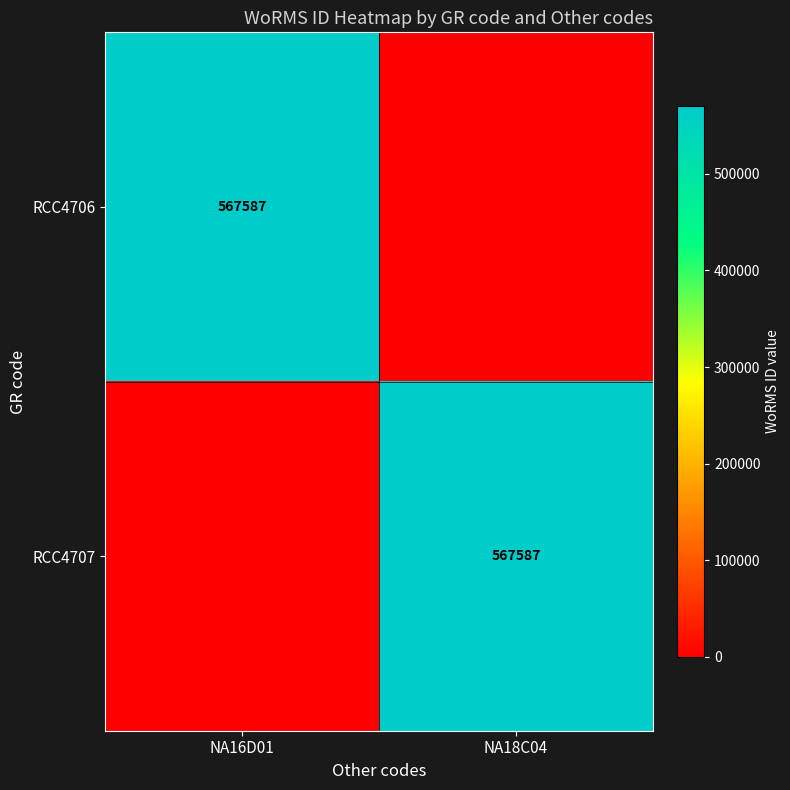

The value of RCC4707 at NA18C04 is 567587. True or false?

True